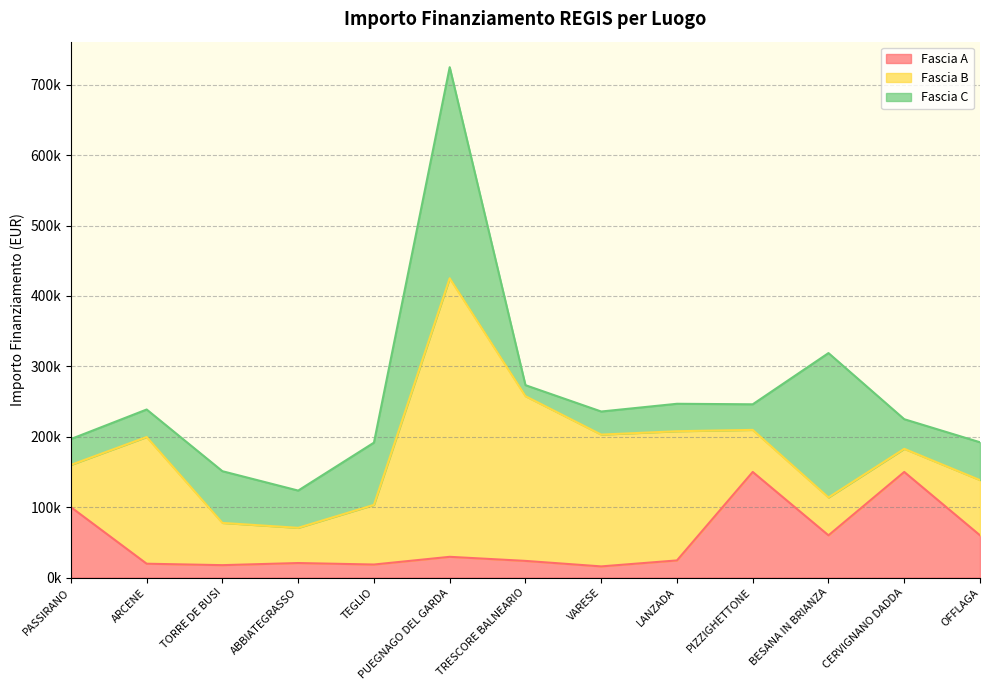

In Fascia C, how many points are lower than both neighbors (excluding endpoints)?

4